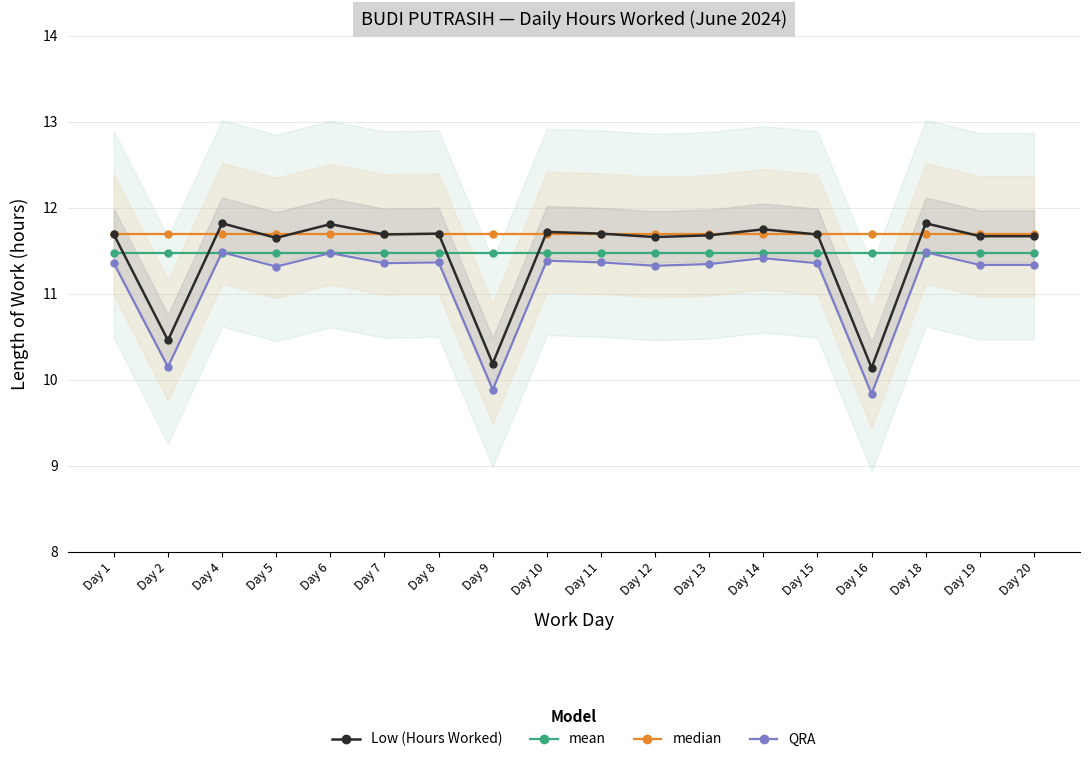

At Day 7, list the series in order from smallest to largest.

QRA, mean, Low (Hours Worked), median